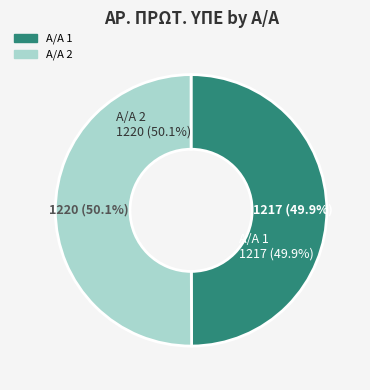

Is the sum of 2 and 1 greater than half?

Yes